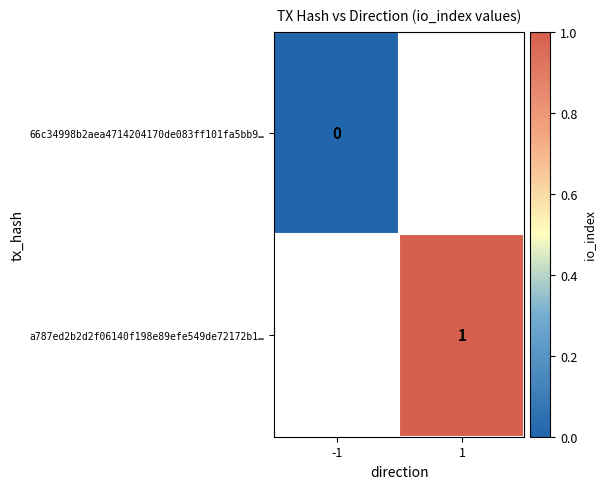

Is the value of a787ed2b2d2f06140f198e89efe549de72172b1… at 1 greater than the value of 66c34998b2aea4714204170de083ff101fa5bb9… at -1?

Yes